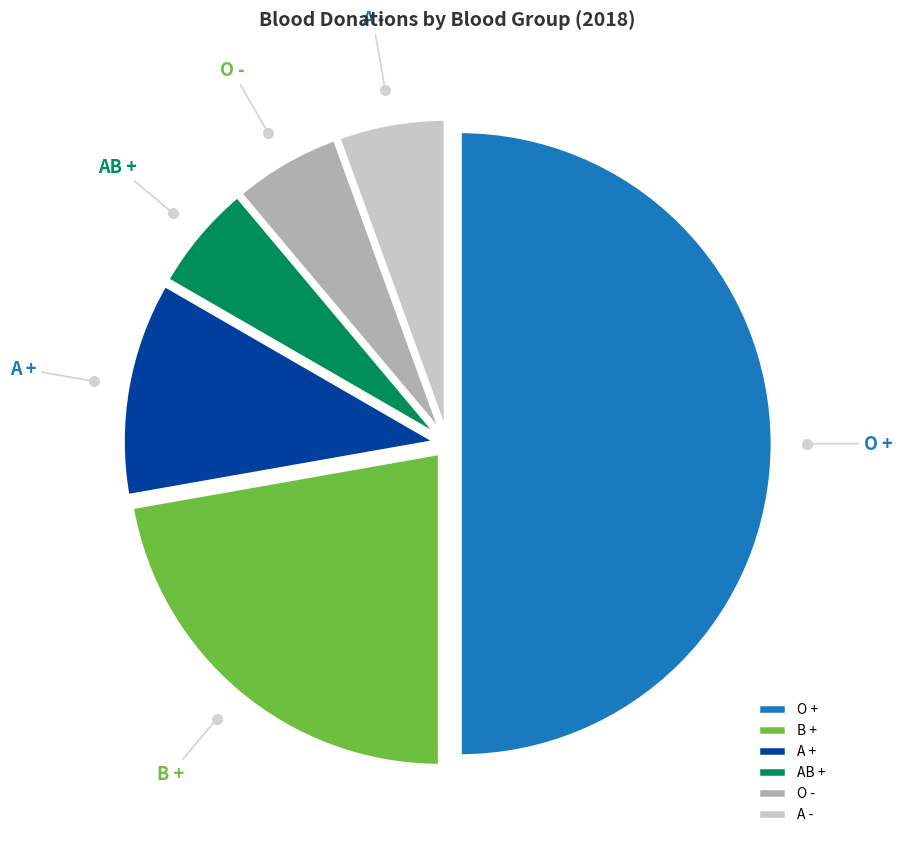

True or false: O - accounts for 1% of the total.

False